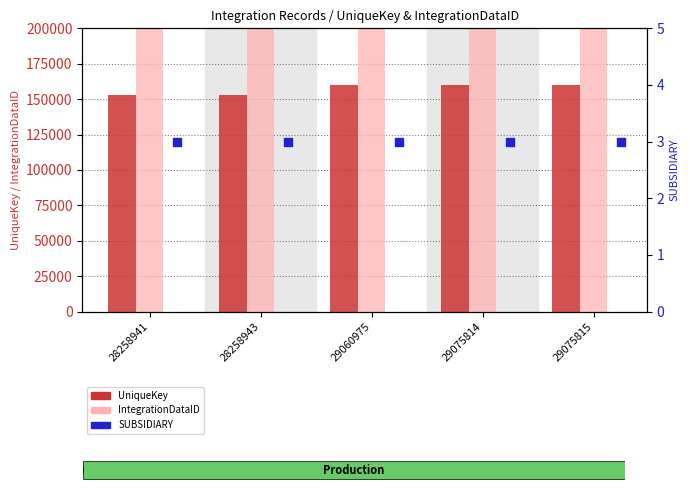

At which category is the sum across all series the highest?

29060975